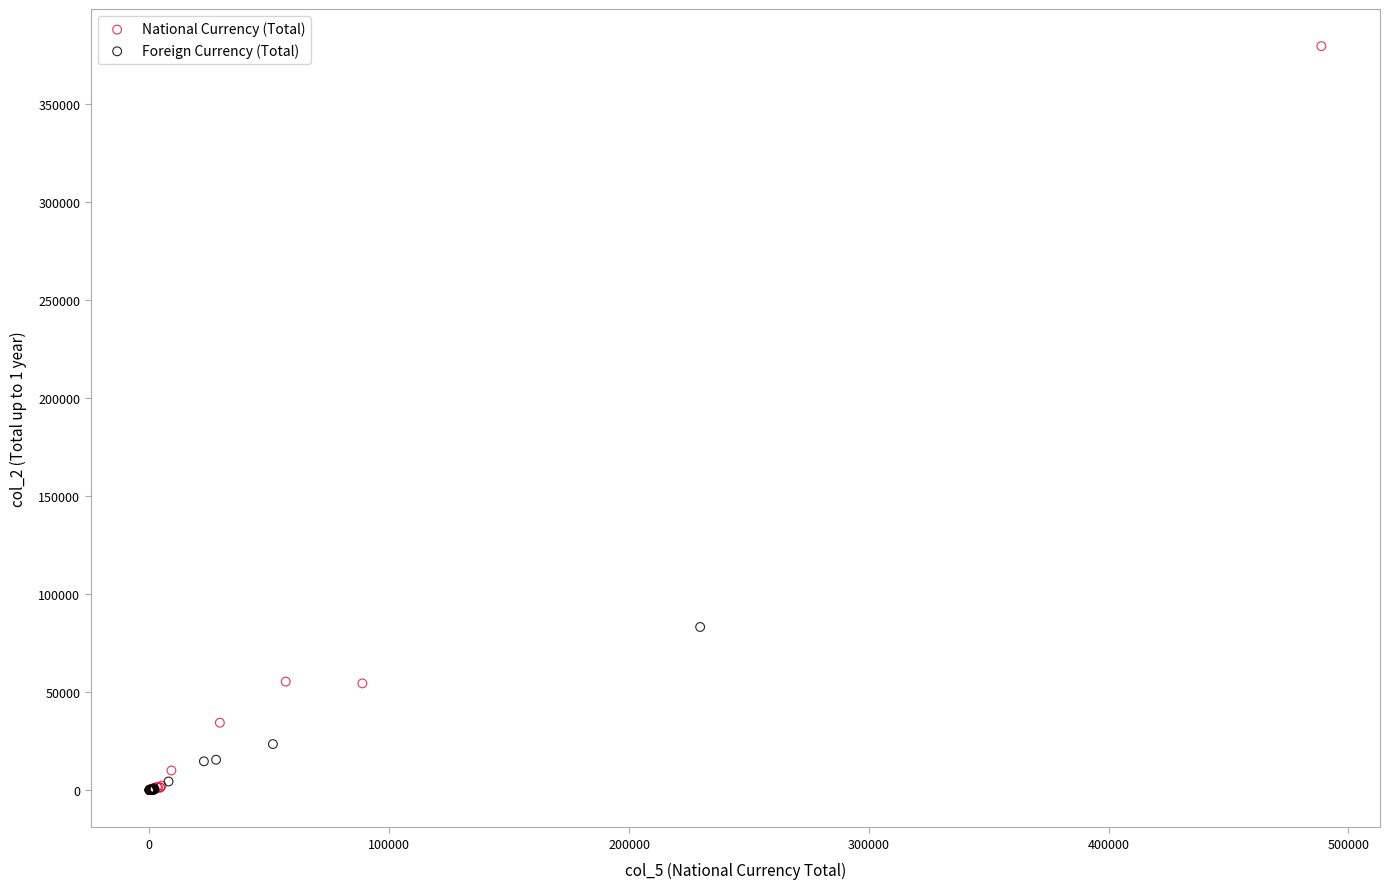

Which series reaches the maximum Y coordinate?

National Currency (Total)